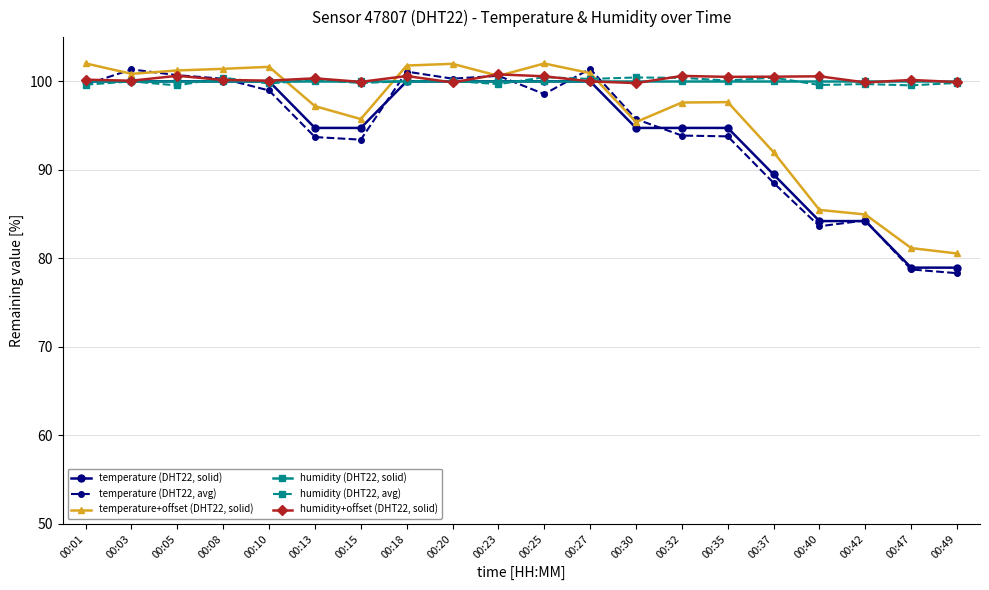

The value of temperature (DHT22, solid) at 00:20 is 44.8. True or false?

False